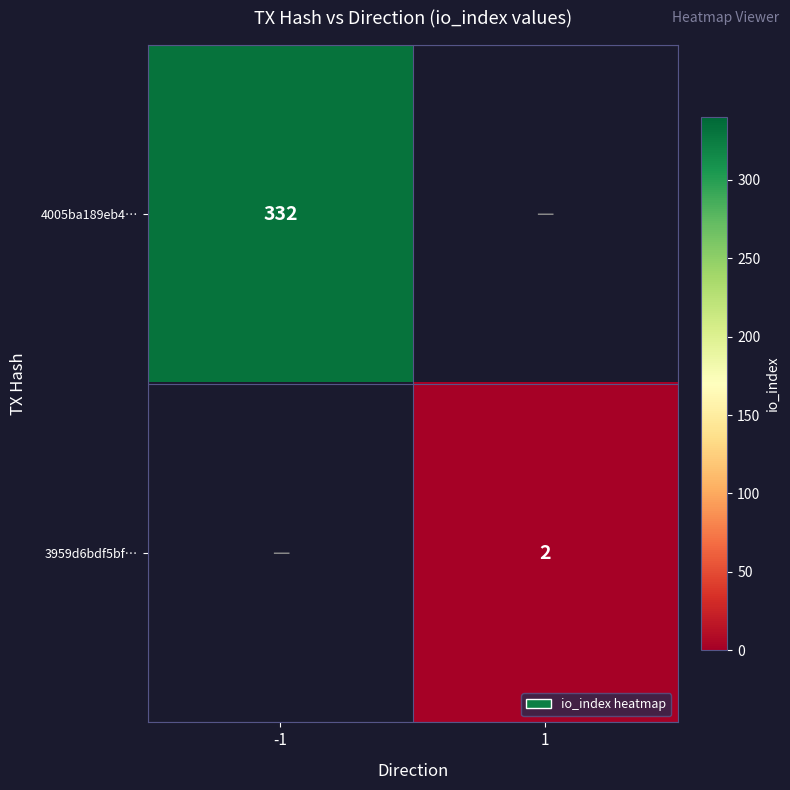

How many data points does each series have?

2